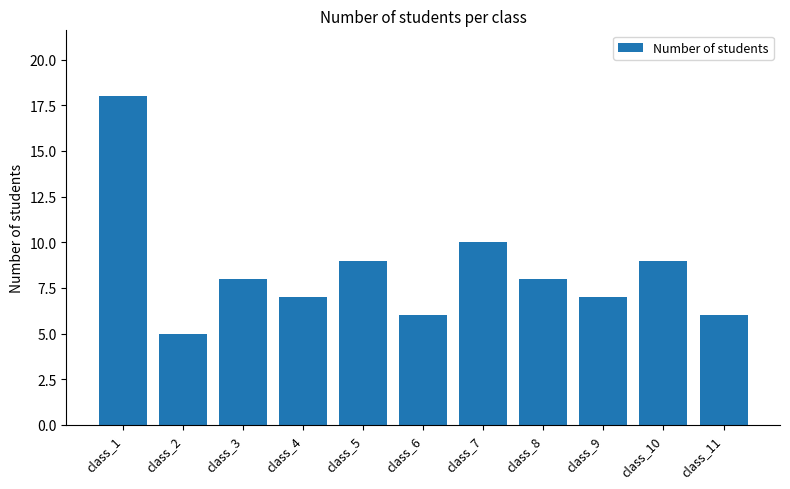

What is the change in value from class_4 to class_7?

+3